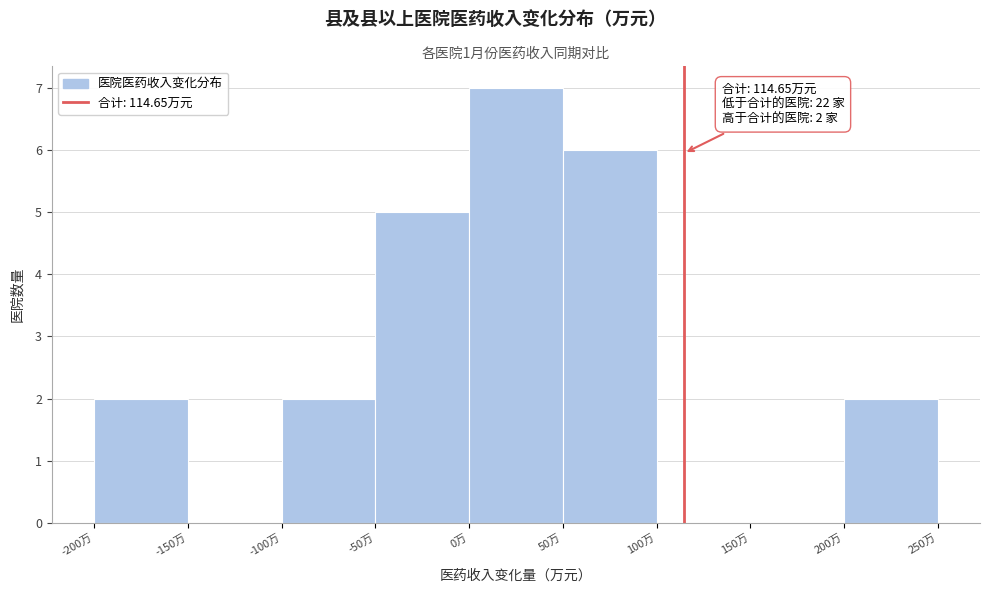

Over which range of the x-axis is the bar tallest?

0 to 50